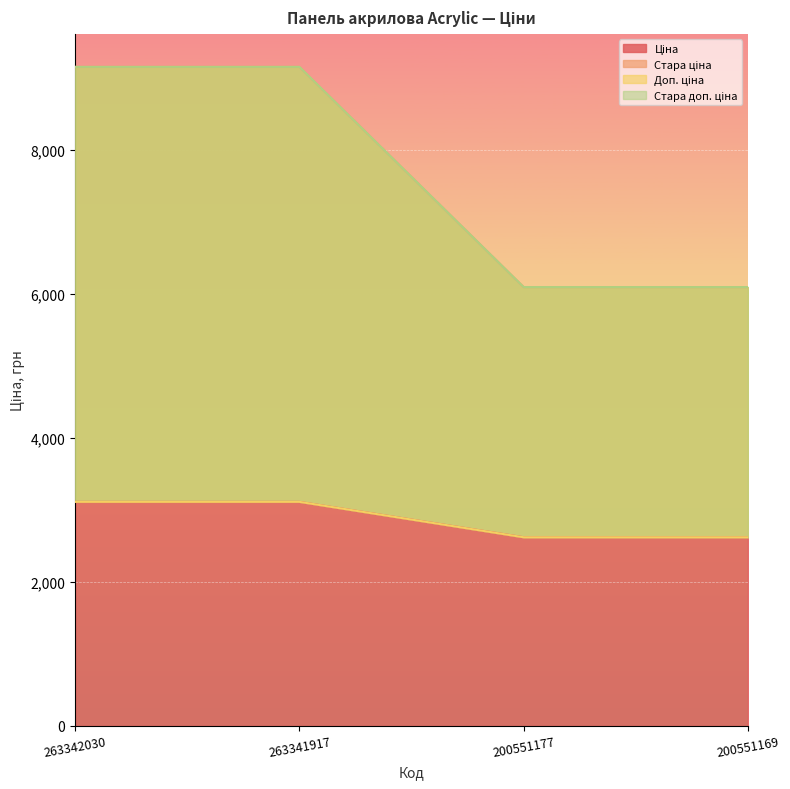

How many series are shown in this chart?

4